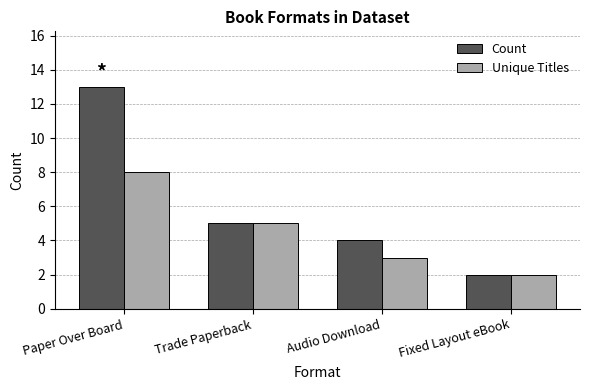

List the series in order of their overall mean, lowest first.

Unique Titles, Count